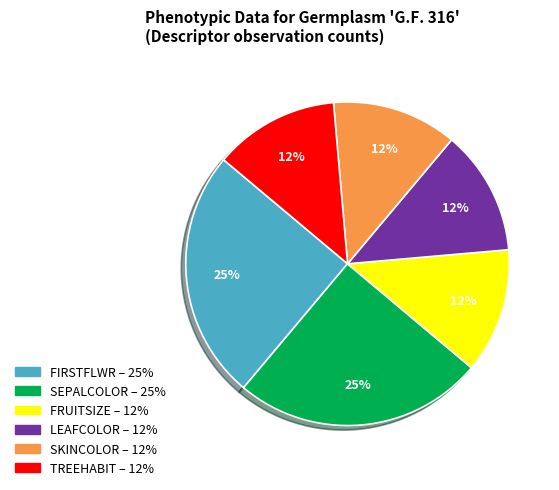

True or false: FRUITSIZE accounts for 12% of the total.

True